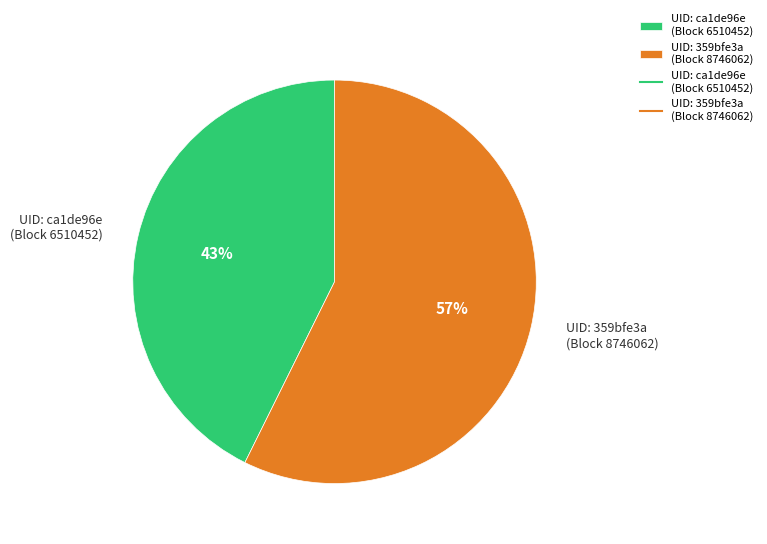

How many slices are in this pie chart?

2